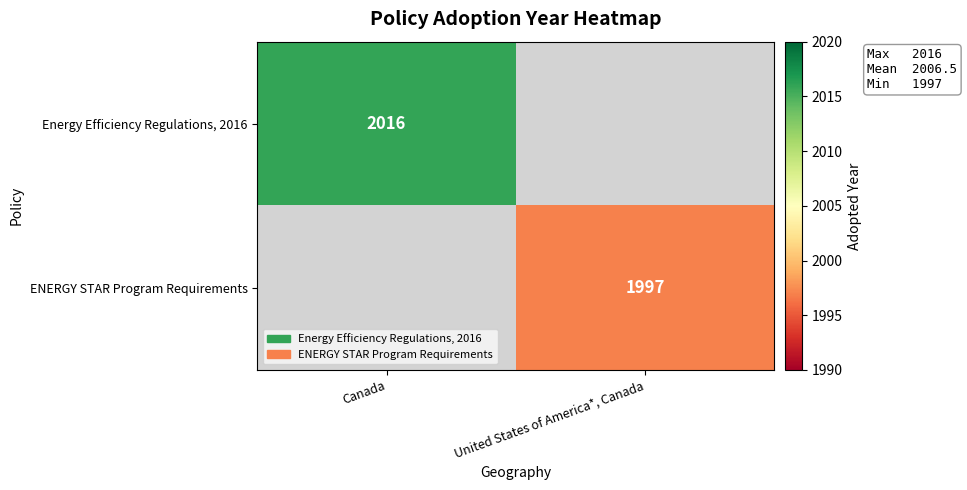

The value of Energy Efficiency Regulations, 2016 at Canada is 2016. True or false?

True